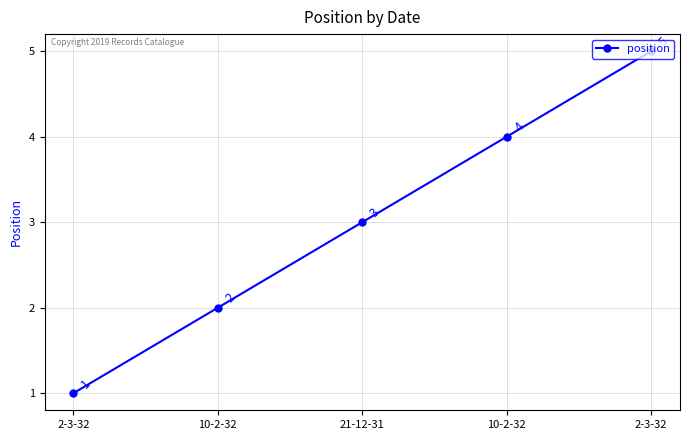

Rank the categories by value from highest to lowest.

2-3-32, 10-2-32, 21-12-31, 10-2-32, 2-3-32